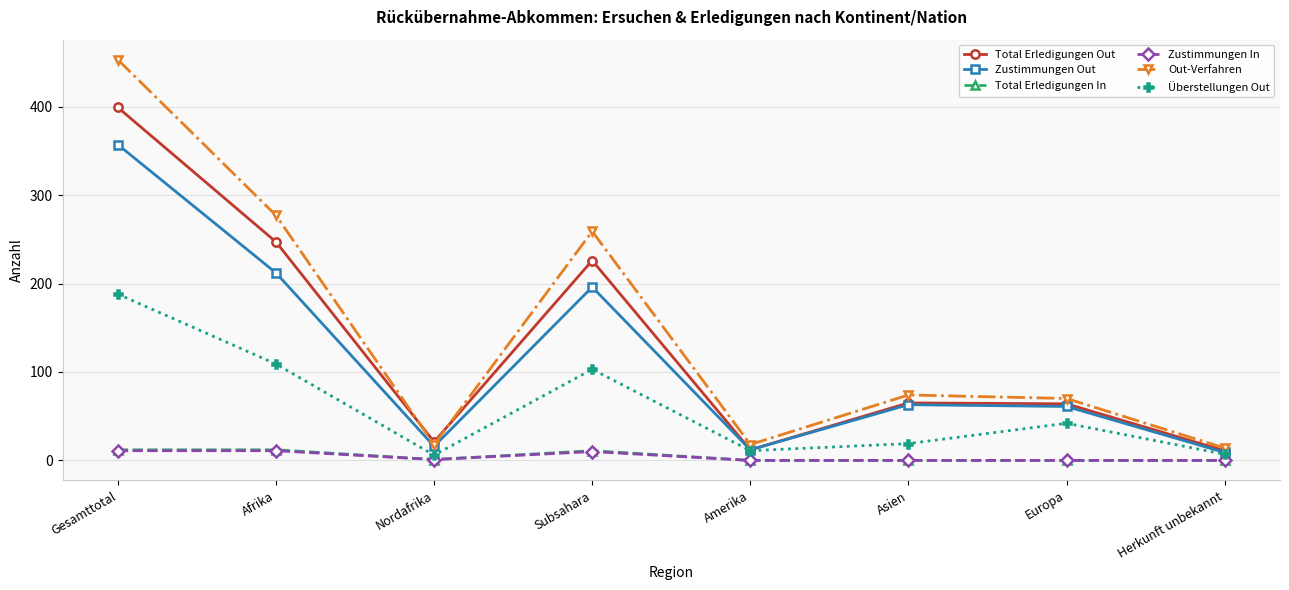

What are all the series names shown in the legend?

Total Erledigungen Out, Zustimmungen Out, Total Erledigungen In, Zustimmungen In, Out-Verfahren, Überstellungen Out